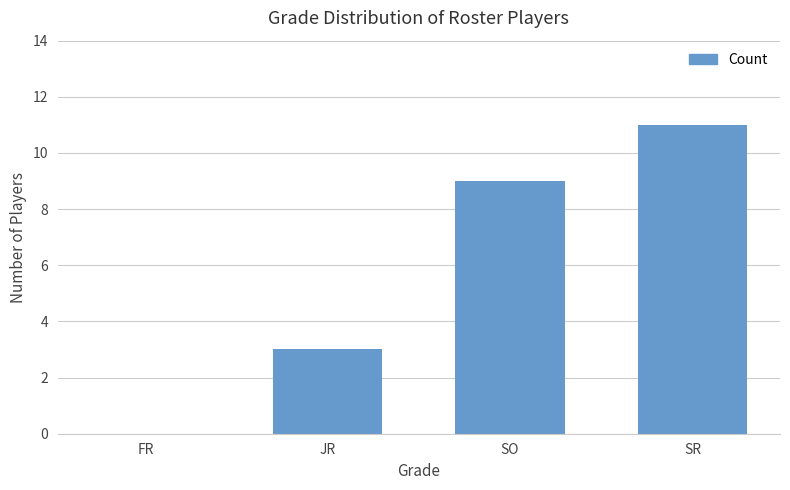

Reading left to right, list all the values displayed in this chart.

FR=0	JR=3	SO=9	SR=11